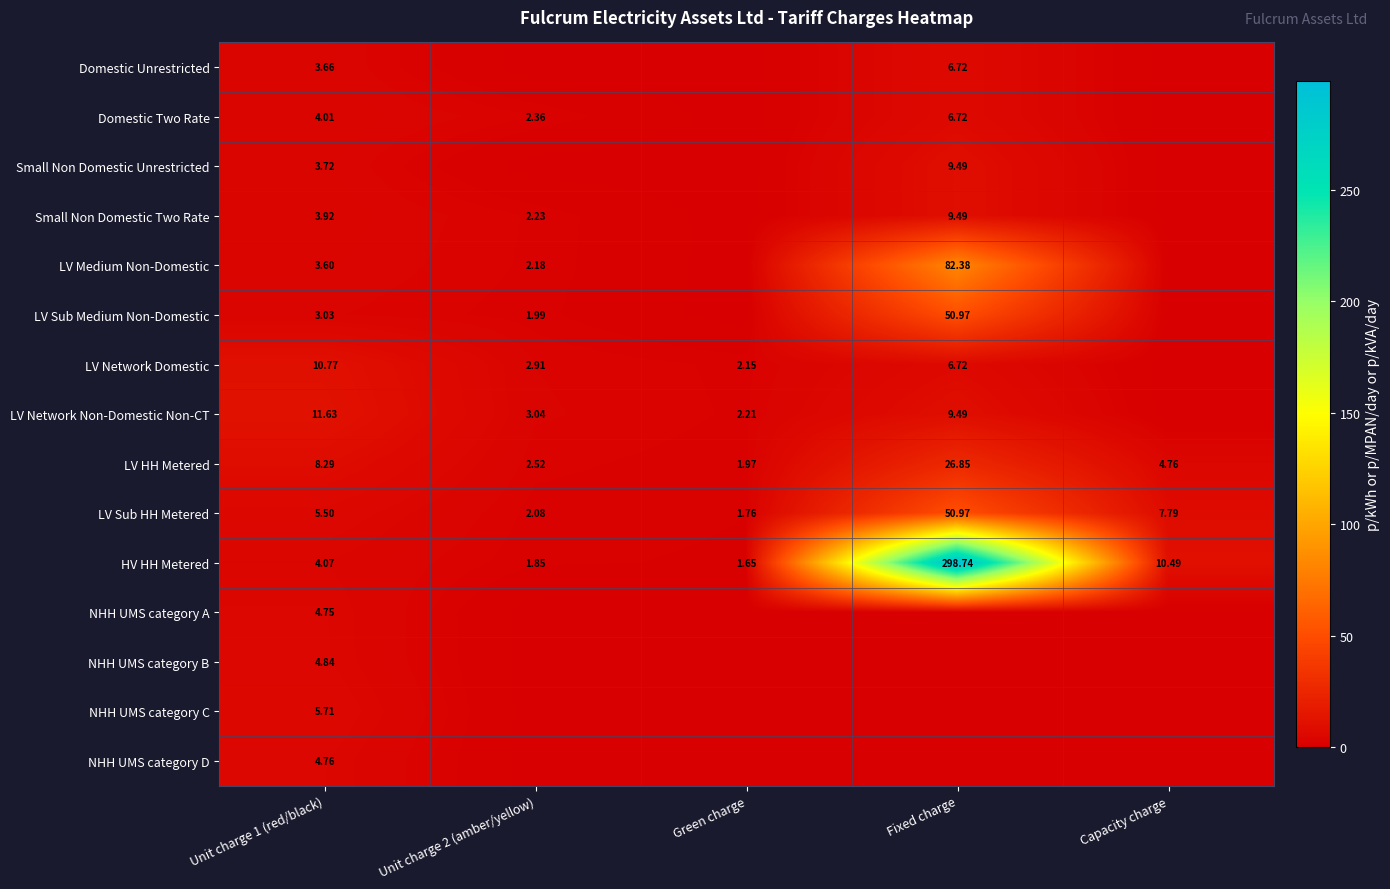

The Small Non Domestic Two Rate series shows 15.7 at Fixed charge. True or false?

False